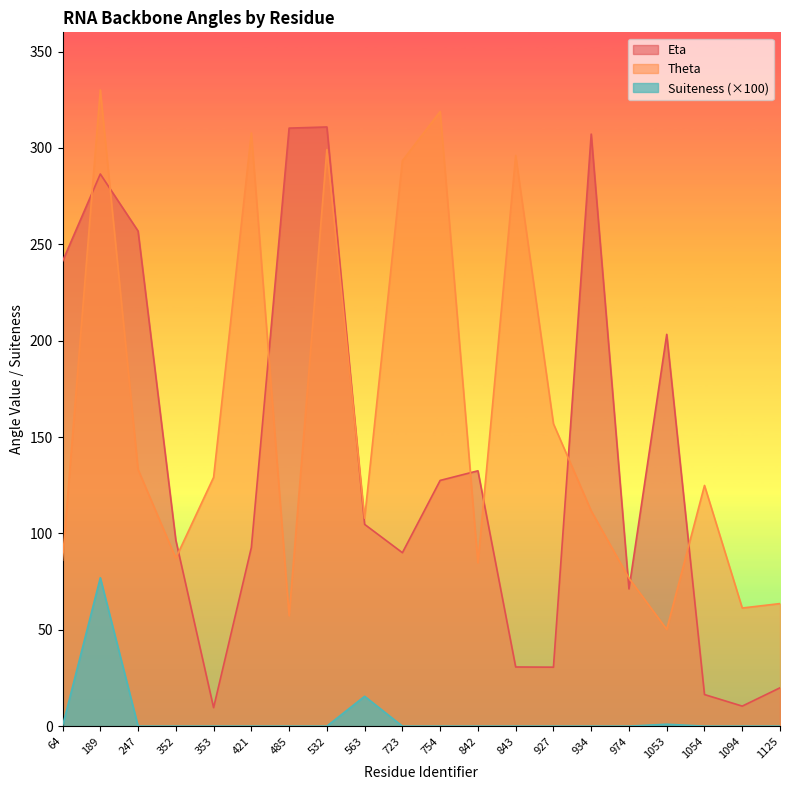

True or false: Eta has more than 0 points higher than both neighbors.

True